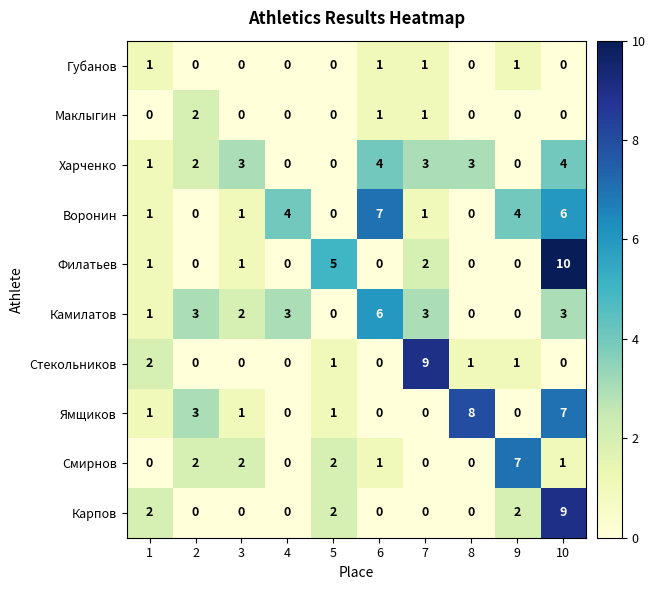

Count the Стекольников values in the range 0 to 1.

8